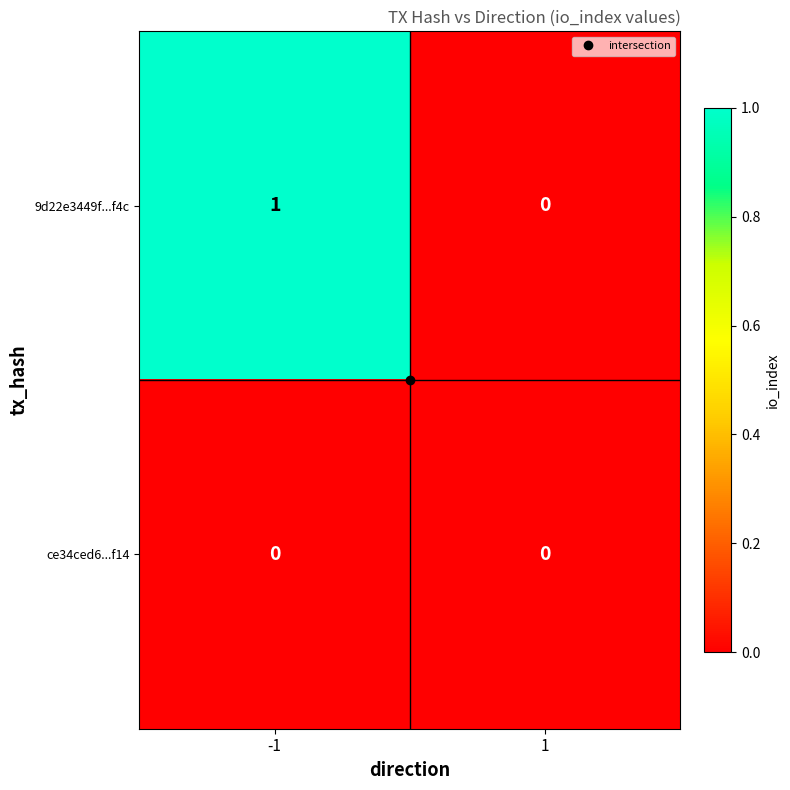

At which category is the sum across all series the highest?

-1